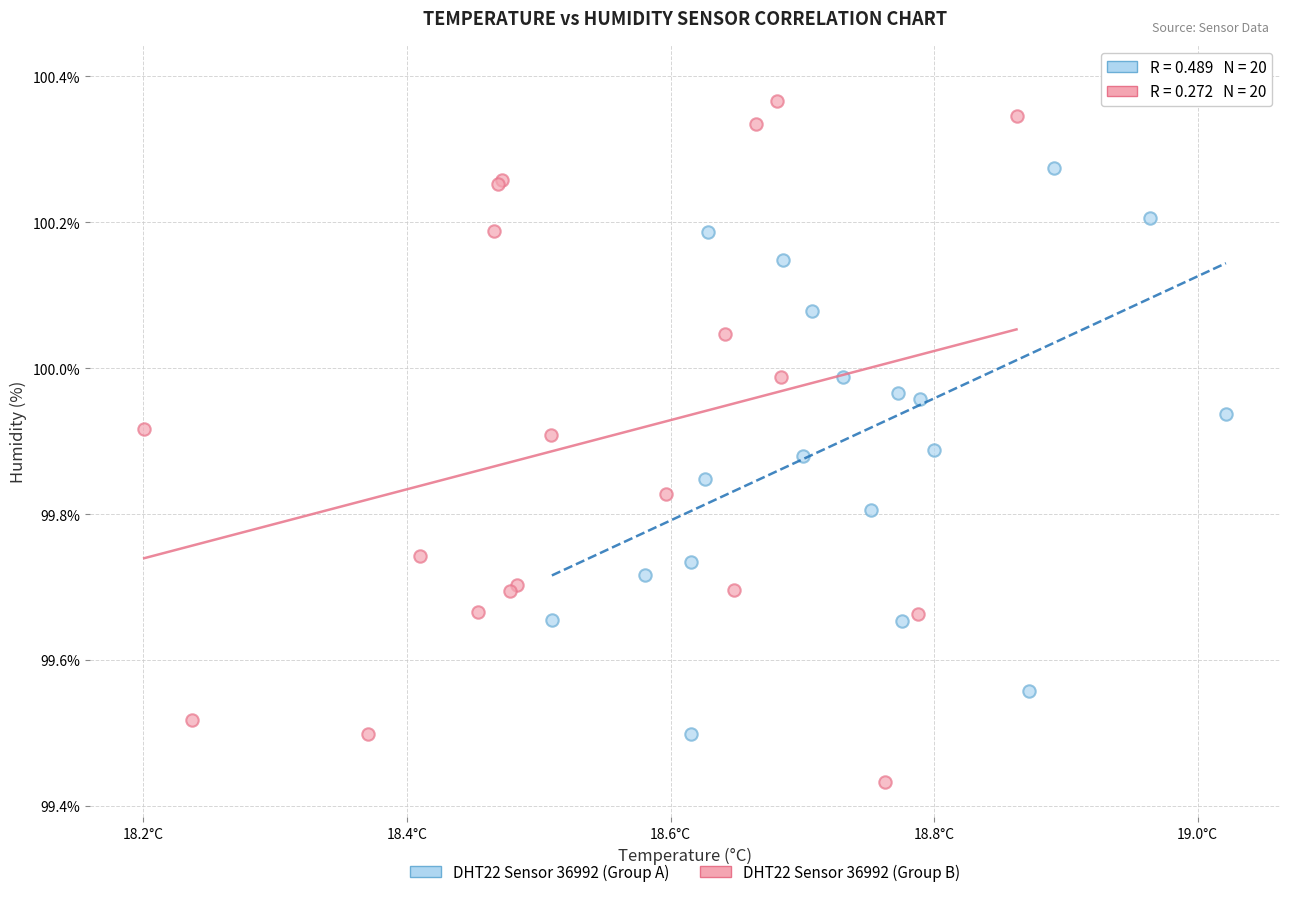

Which series contains the highest Y value?

DHT22 Sensor 36992 (Group A)